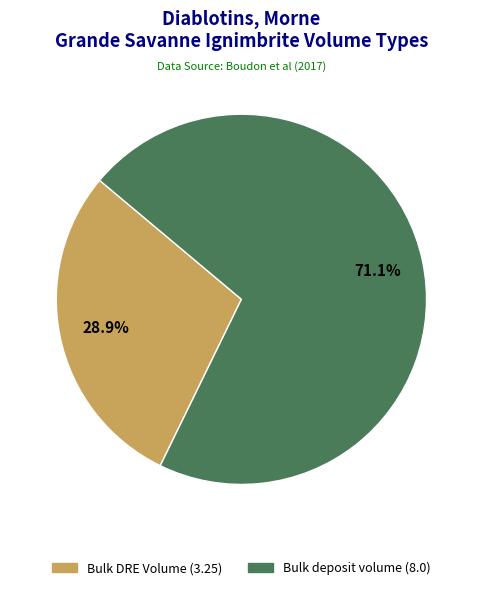

Which has a higher value, Bulk DRE Volume or Bulk deposit volume?

Bulk deposit volume